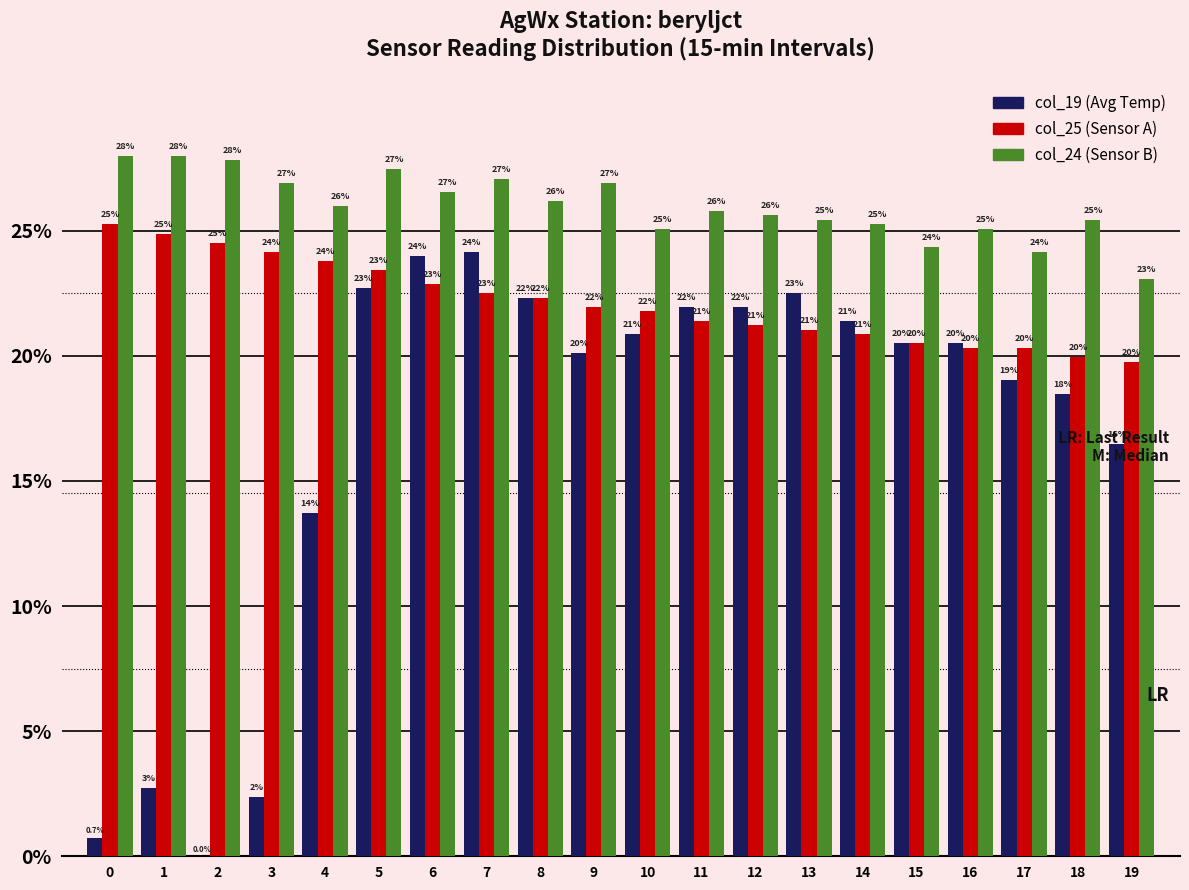

Where does the col_19 (Avg Temp) series first go above 20?

5